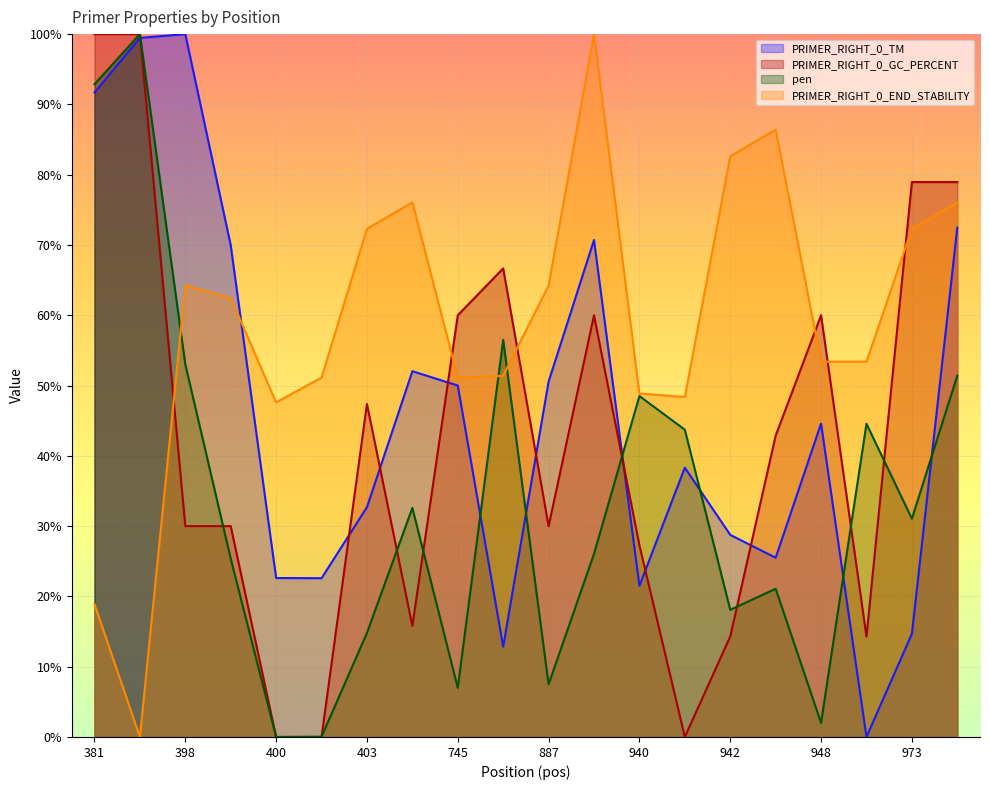

Is it true that pen equals 92.1 at 974?

False